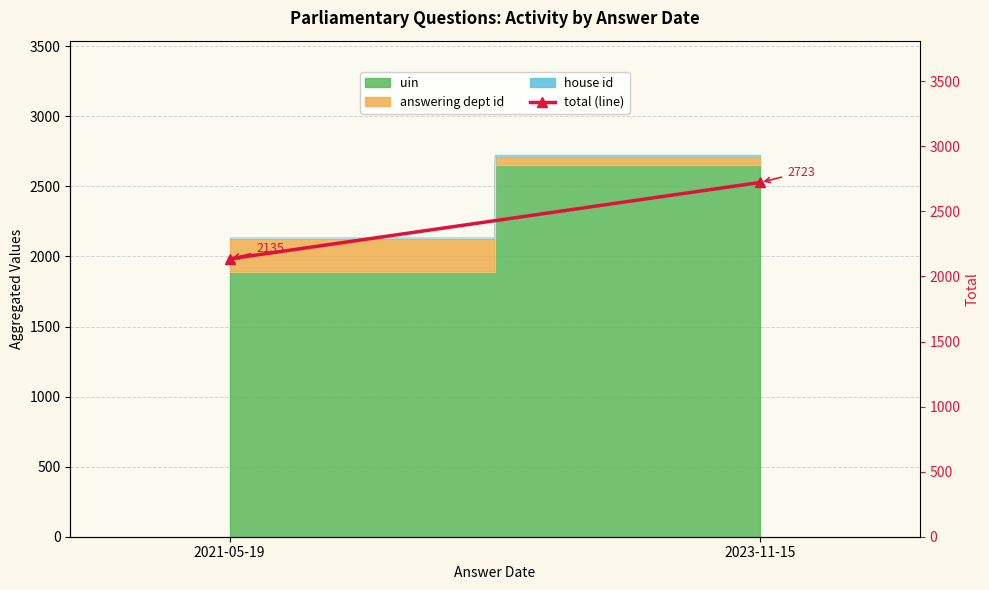

True or false: the data shows 4864 at 2023-11-15.

False